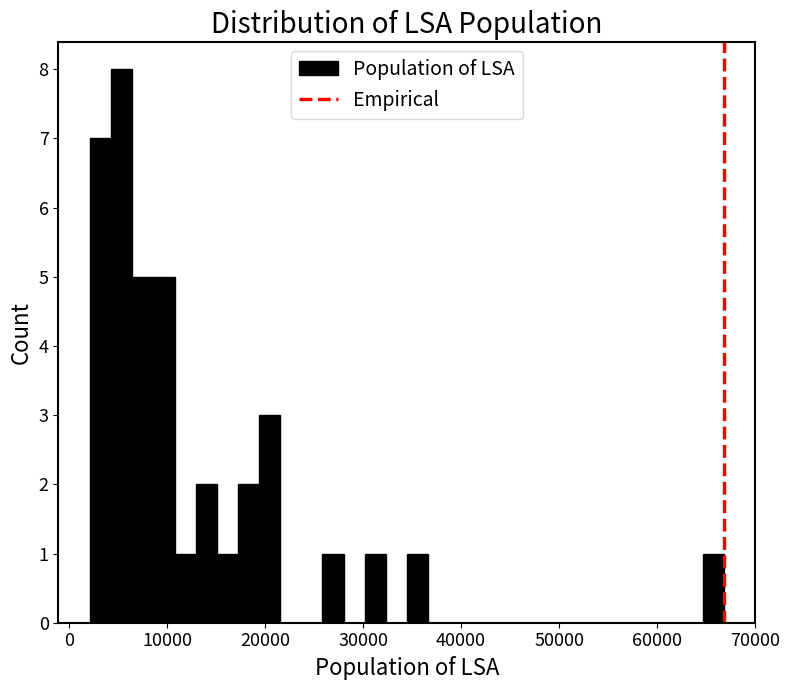

Read against the x-axis, roughly where is the centre of the tallest bar?

5000